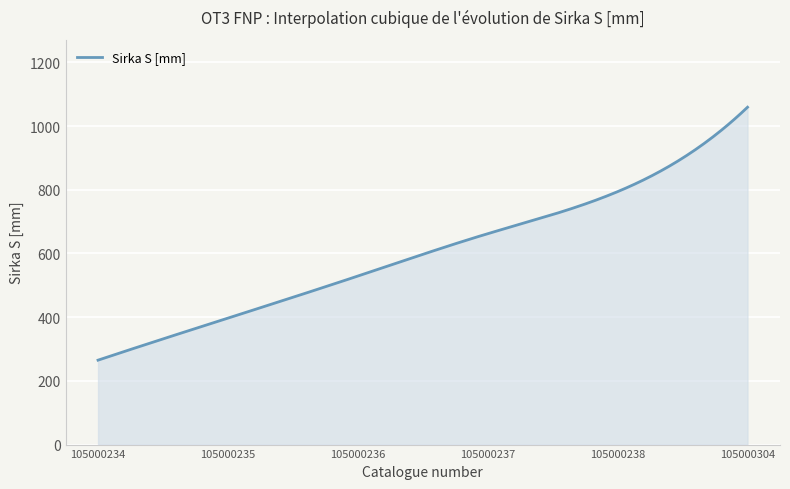

What is the difference between the maximum and minimum values?

794.0